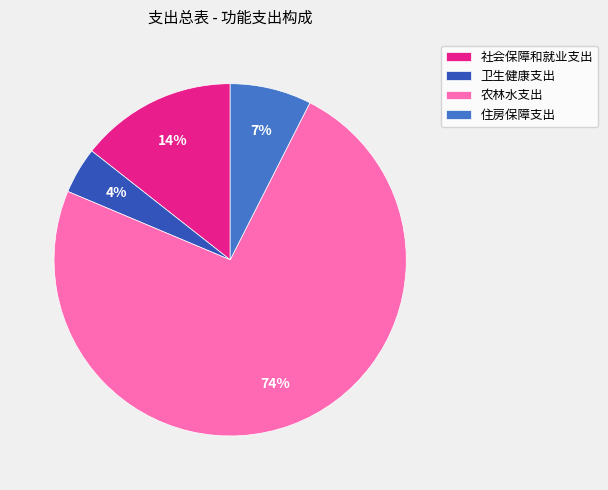

Count the number of slices in the pie.

4